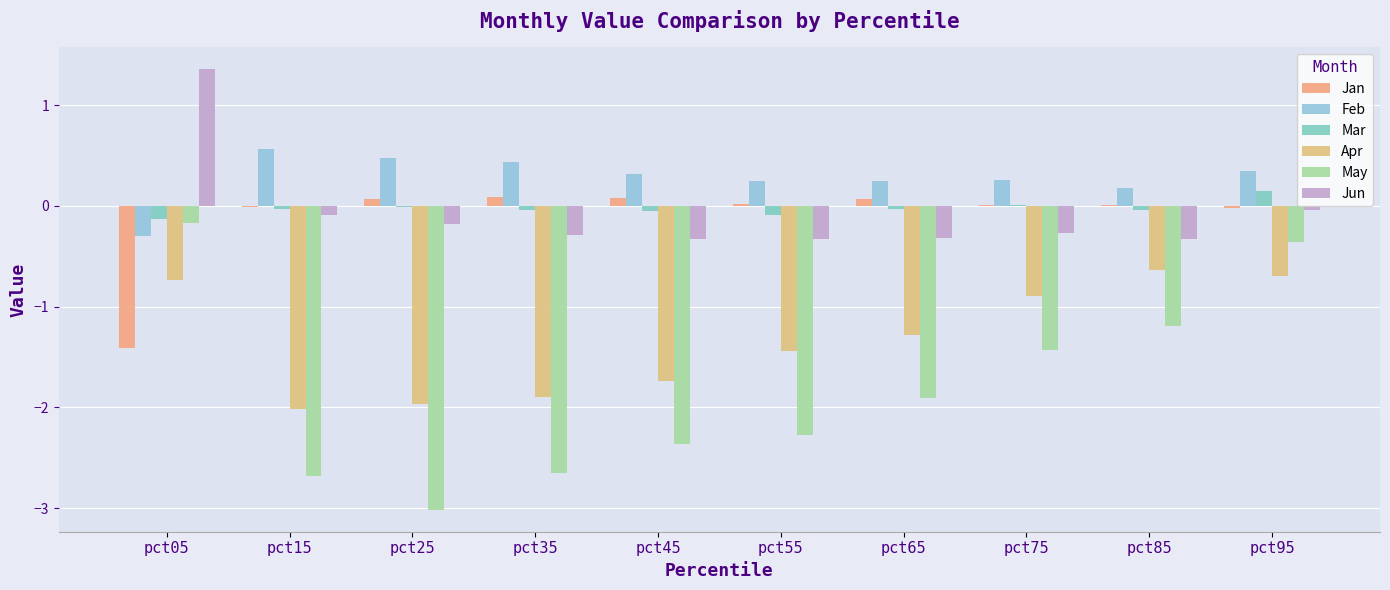

What is the approximate value of May at pct25?

-3.0